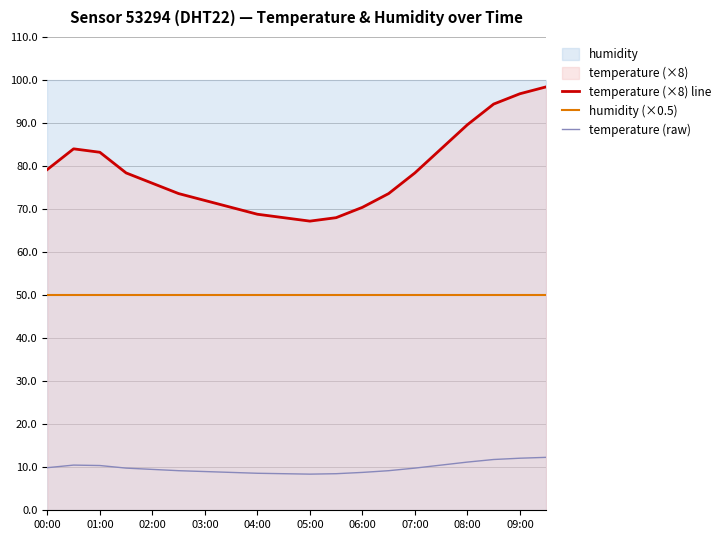

Read the humidity (×0.5) value at 06:00.

50.0